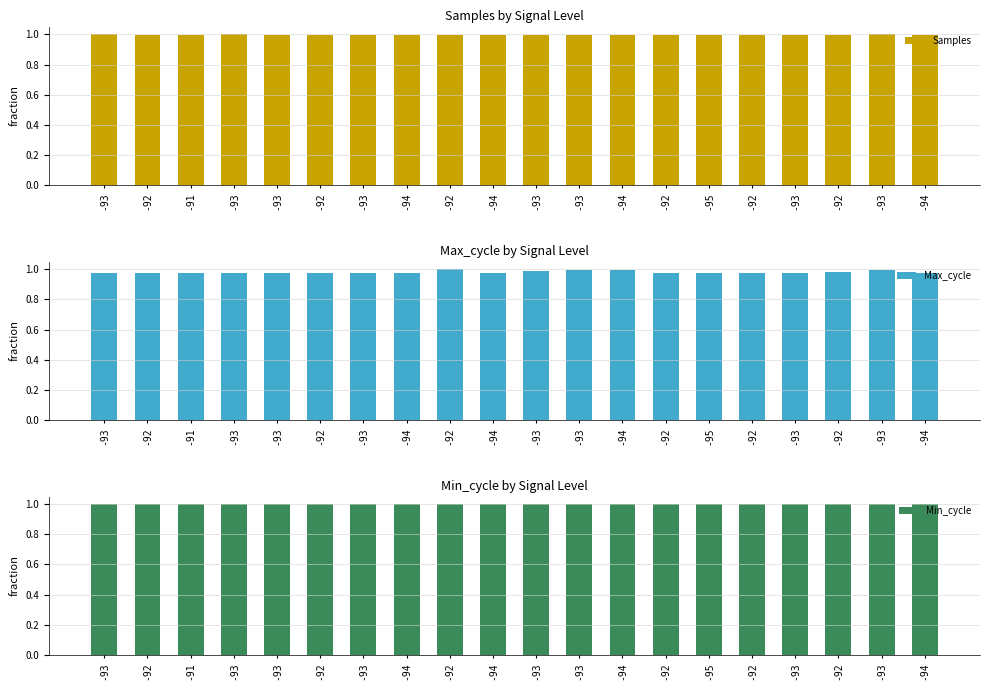

Reading left to right, transcribe all the data shown in this chart.

Samples: -93=1.0	-92=1.0	-91=1.0	-93=1.0	-93=1.0	-92=1.0	-93=1.0	-94=1.0	-92=1.0	-94=1.0	-93=1.0	-93=1.0	-94=1.0	-92=1.0	-95=1.0	-92=1.0	-93=1.0	-92=1.0	-93=1.0	-94=1.0
Max_cycle: -93=1.0	-92=1.0	-91=1.0	-93=1.0	-93=1.0	-92=1.0	-93=1.0	-94=1.0	-92=1.0	-94=1.0	-93=1.0	-93=1.0	-94=1.0	-92=1.0	-95=1.0	-92=1.0	-93=1.0	-92=1.0	-93=1.0	-94=1.0
Min_cycle: -93=1.0	-92=1.0	-91=1.0	-93=1.0	-93=1.0	-92=1.0	-93=1.0	-94=1.0	-92=1.0	-94=1.0	-93=1.0	-93=1.0	-94=1.0	-92=1.0	-95=1.0	-92=1.0	-93=1.0	-92=1.0	-93=1.0	-94=1.0